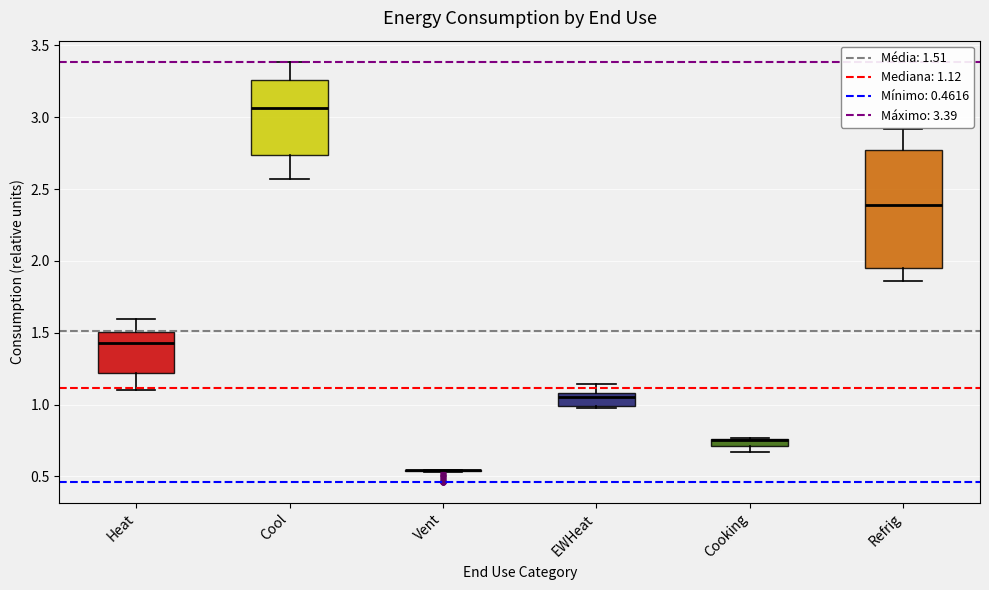

Which box is the tallest, from its lower edge to its upper edge?

Refrig